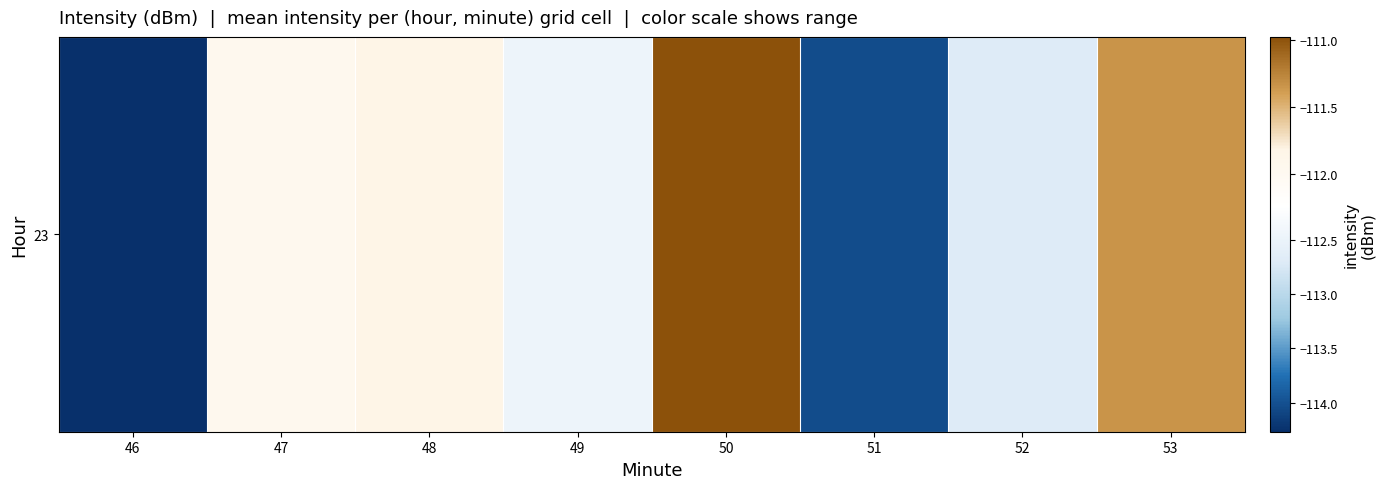

What is the sum of the values at 49 and 47?

-224.4